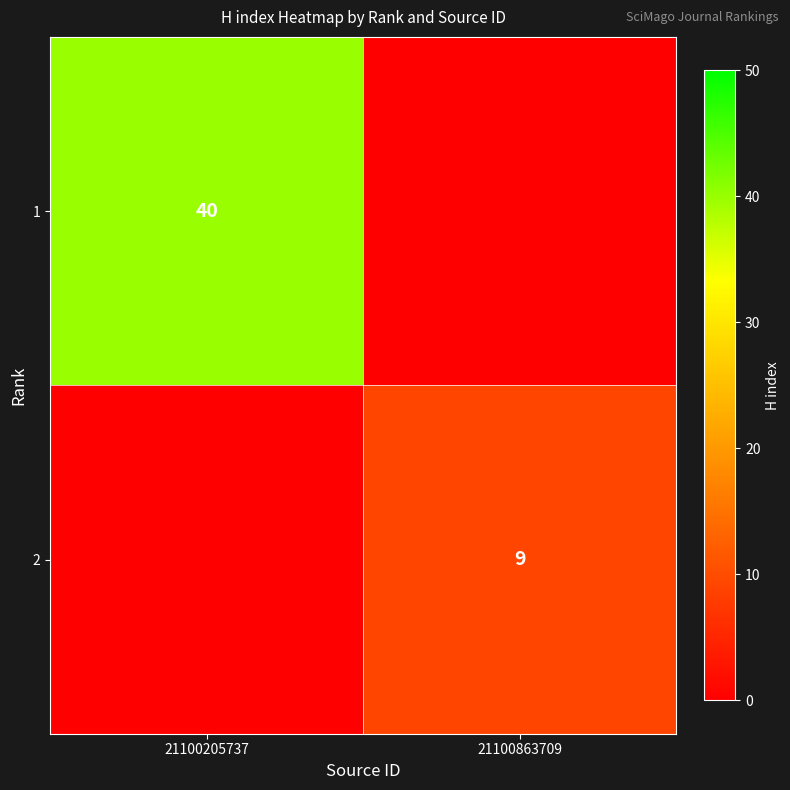

True or false: 2 has a value of 9 at 21100863709.

True